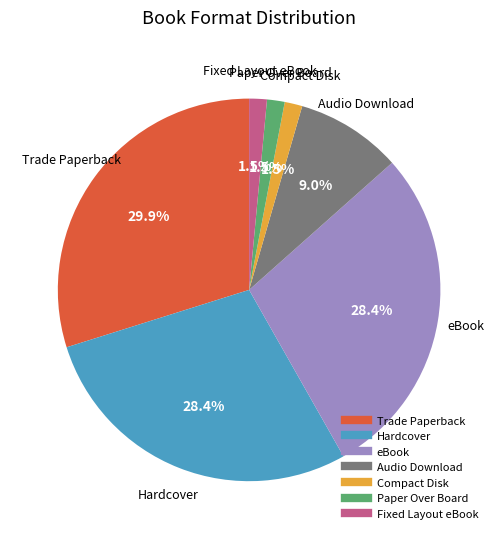

The Trade Paperback slice represents 41% of the pie. True or false?

False